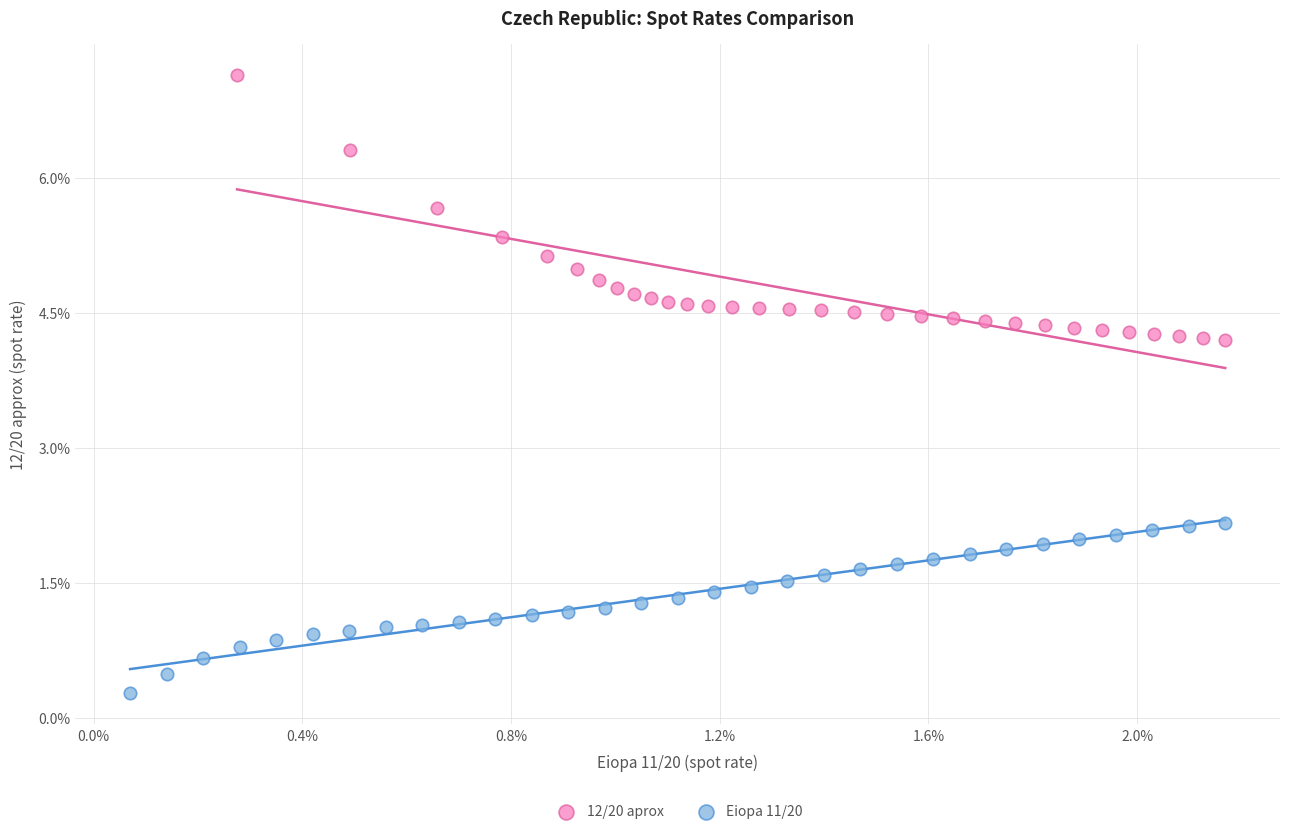

What are all the series names shown in the legend?

12/20 aprox, Eiopa 11/20